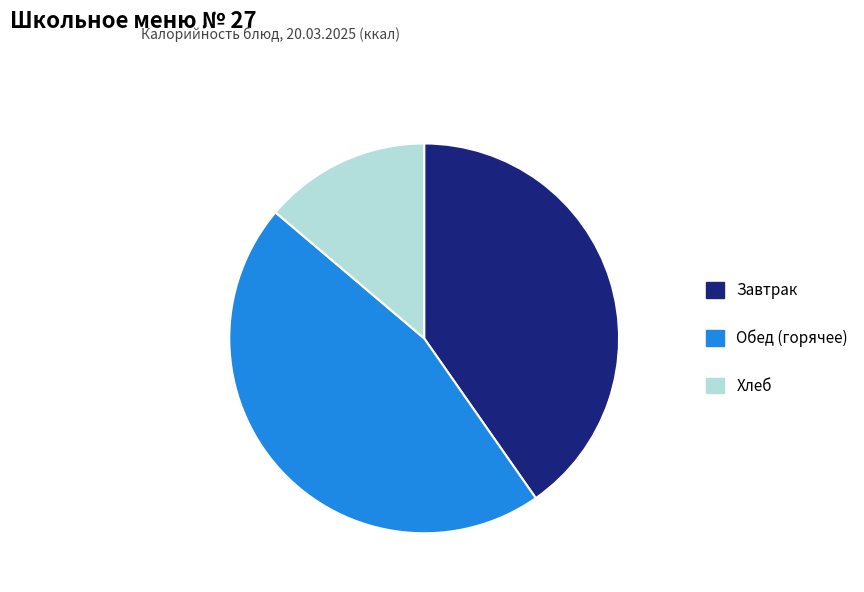

Between Обед (горячее) and Завтрак, which is larger?

Обед (горячее)